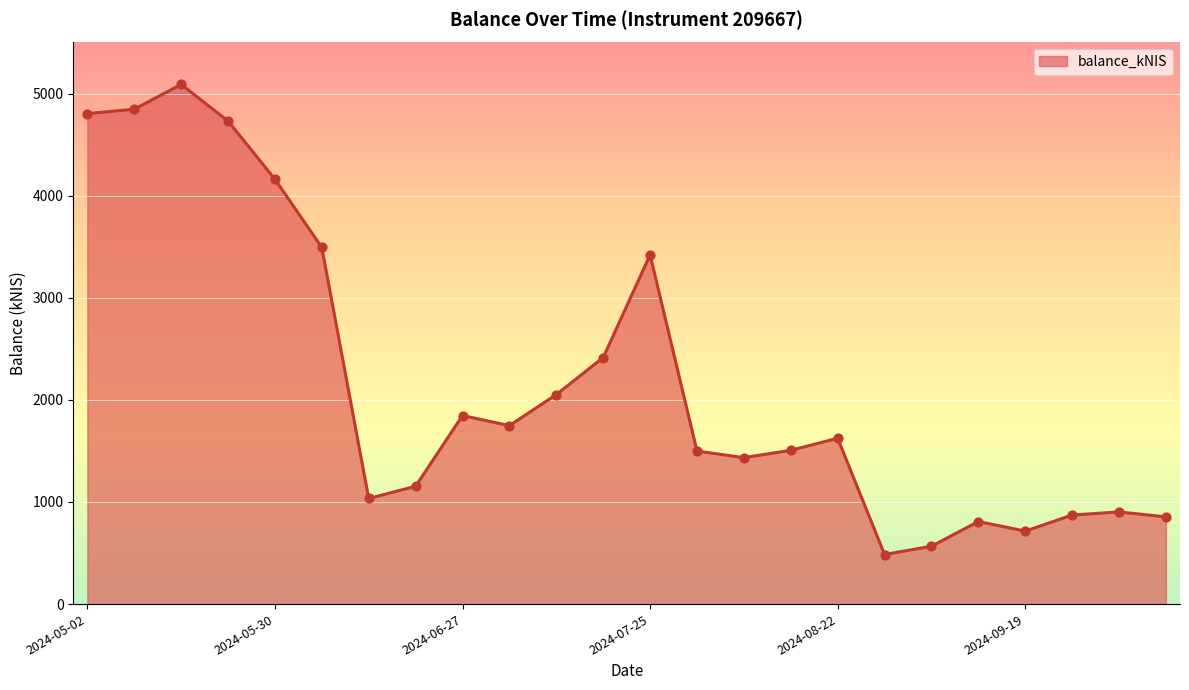

What is the minimum value shown in the chart?

485.6